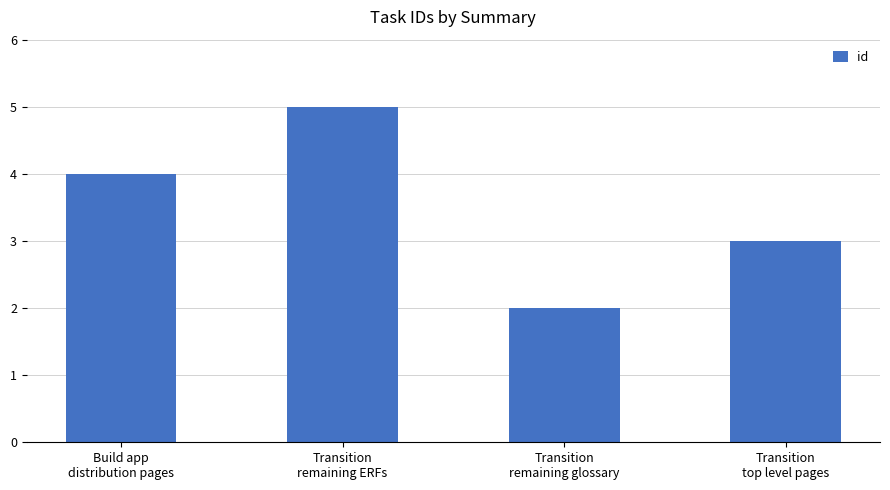

How many bars are there in total?

4